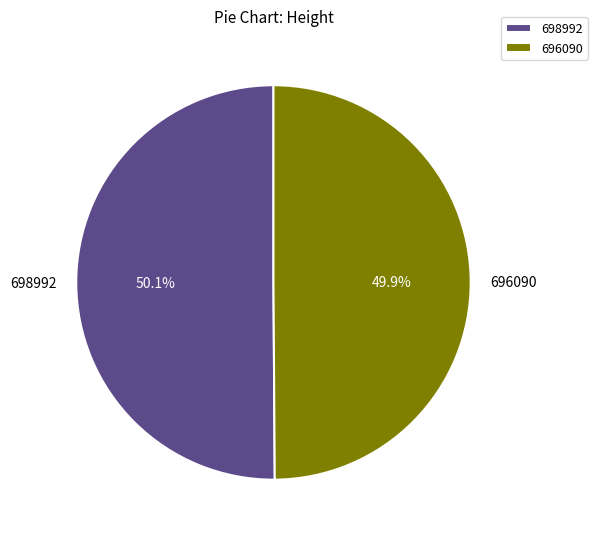

Is it true that 696090 is 50% of the pie?

True